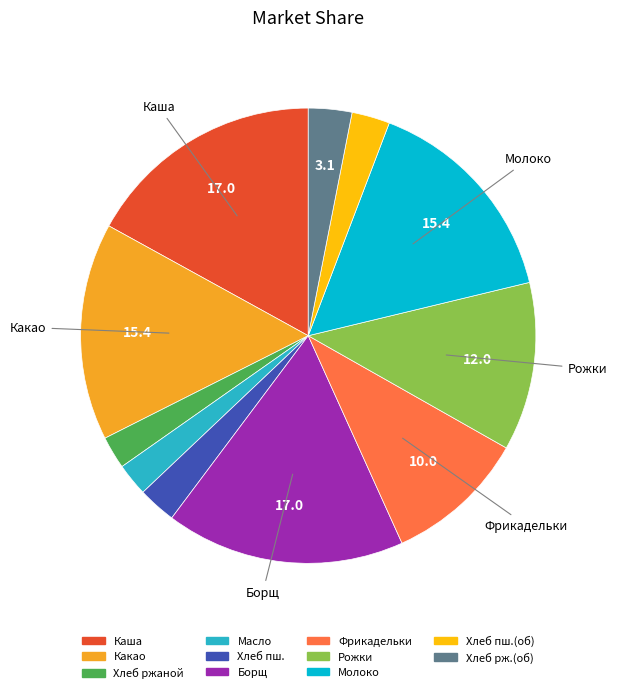

How many segments does this pie chart have?

11